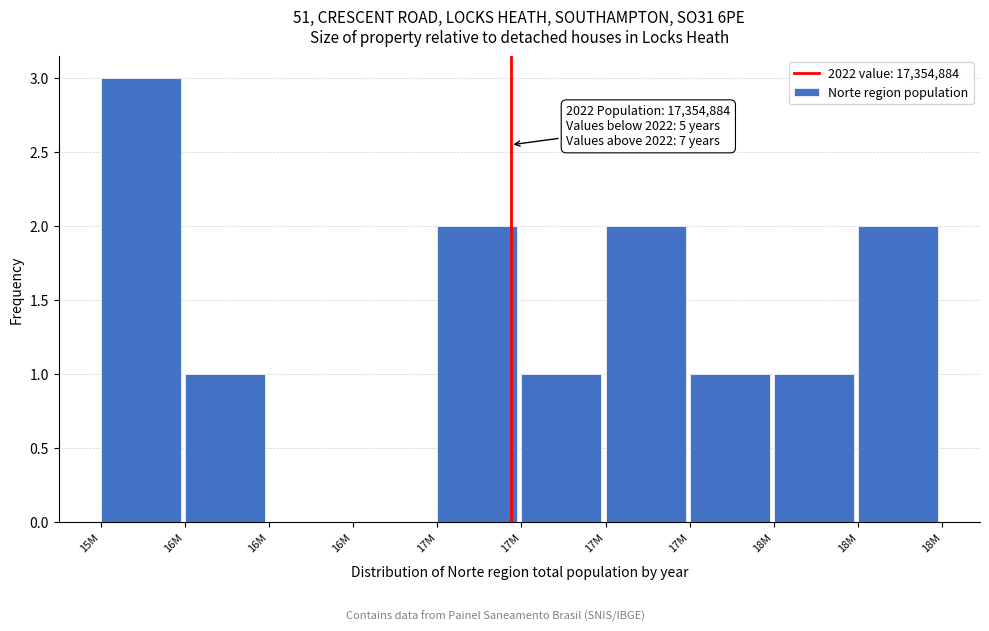

How many series are shown in this chart?

1